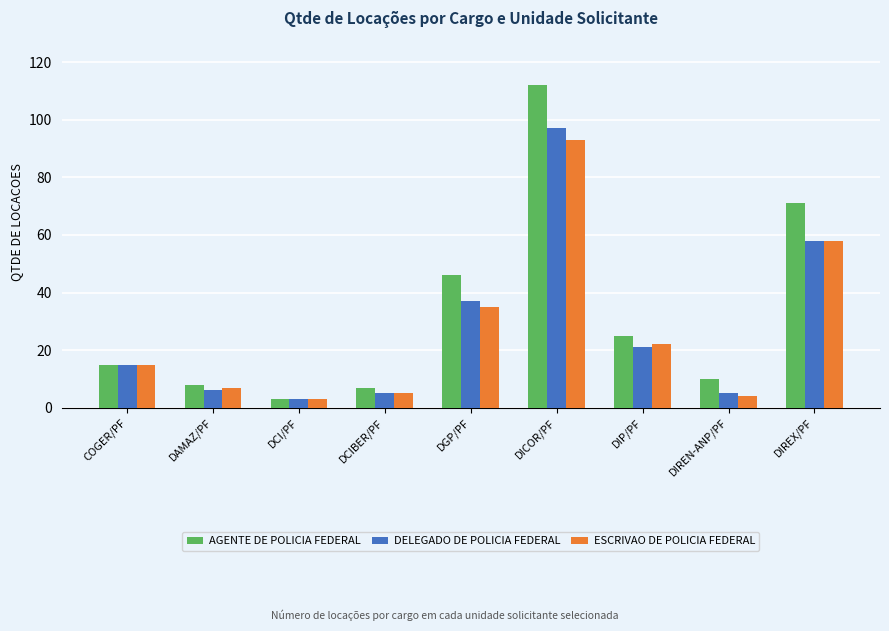

What is the difference between the ESCRIVAO DE POLICIA FEDERAL values at DCI/PF and DGP/PF?

32